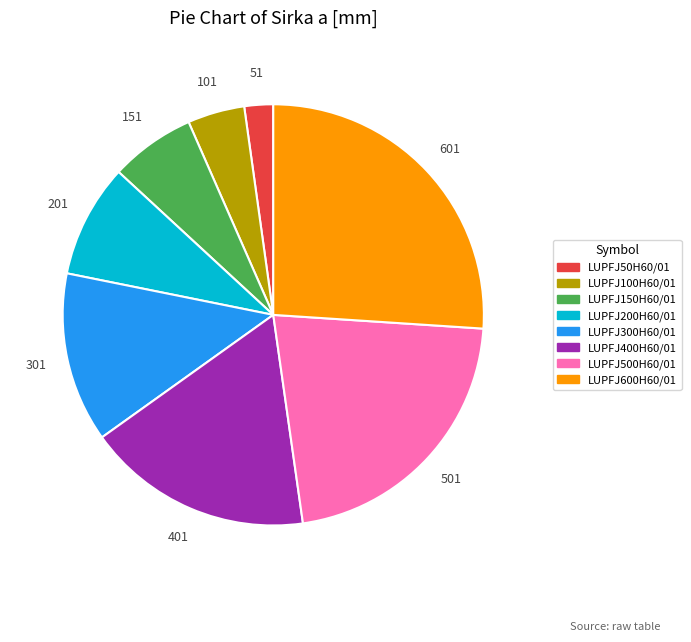

Is it true that LUPFJ200H60/01 is 16% of the pie?

False